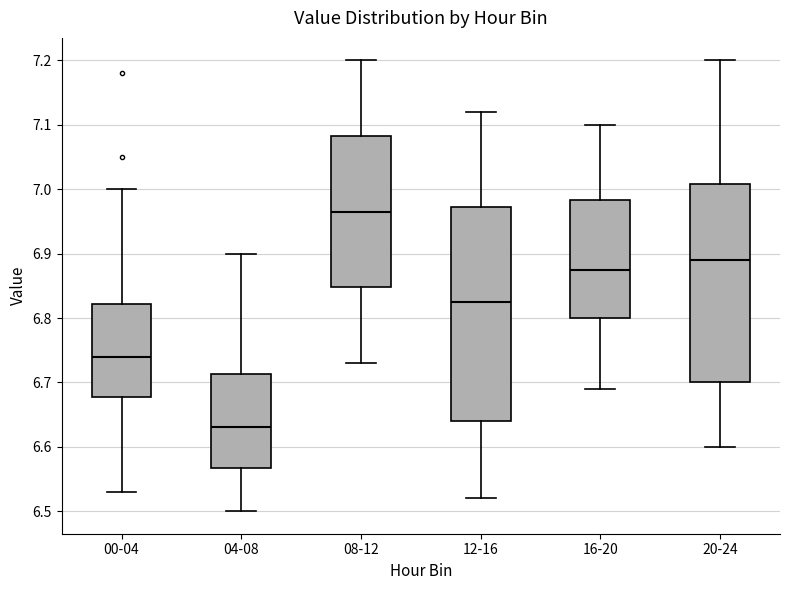

Reading left to right, transcribe this box plot: for each box, give where its median line is, the range the box spans, and where its two whiskers end, as read against the y-axis. The values are not printed on the chart, so give them approximately, as read against the axis.

00-04: median 6.74, box 6.68 to 6.82, whiskers 6.53 to 7.00
04-08: median 6.63, box 6.57 to 6.71, whiskers 6.50 to 6.90
08-12: median 6.97, box 6.85 to 7.08, whiskers 6.73 to 7.20
12-16: median 6.83, box 6.64 to 6.97, whiskers 6.52 to 7.12
16-20: median 6.88, box 6.80 to 6.98, whiskers 6.69 to 7.10
20-24: median 6.89, box 6.70 to 7.01, whiskers 6.60 to 7.20